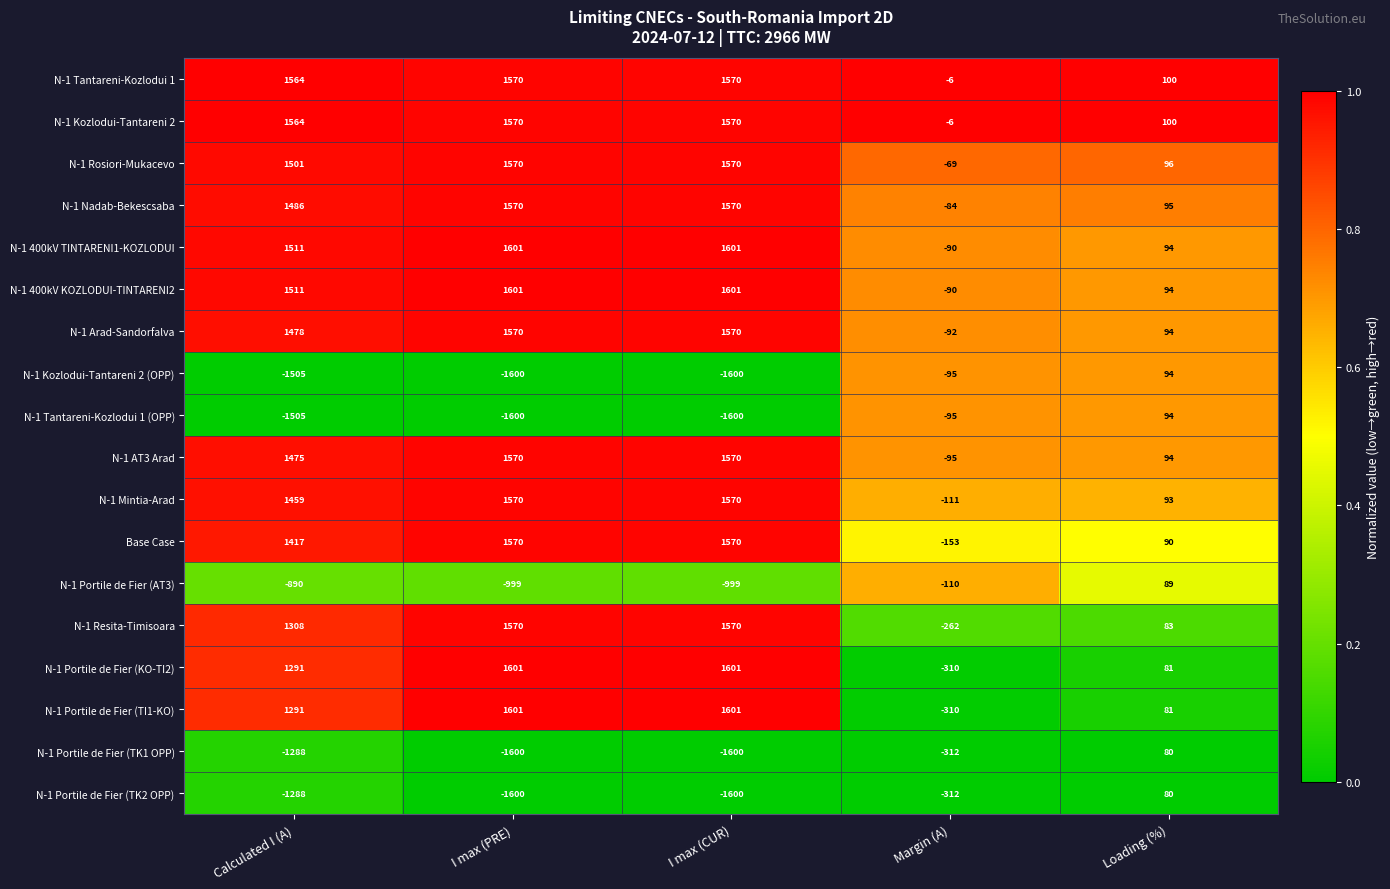

Is the value of N-1 Nadab-Bekescsaba at Loading (%) greater than the value of N-1 Portile de Fier (KO-TI2) at Loading (%)?

Yes